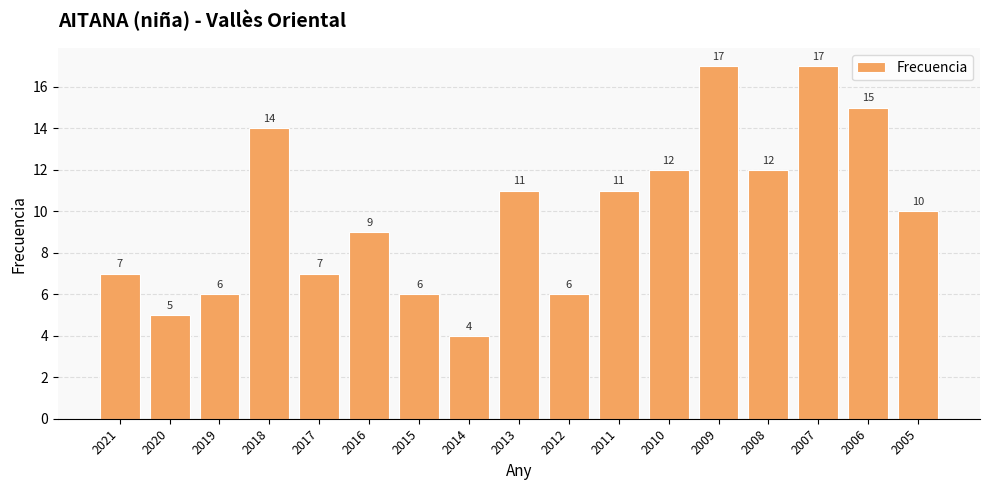

What is the value of the 4th bar from the left?

14